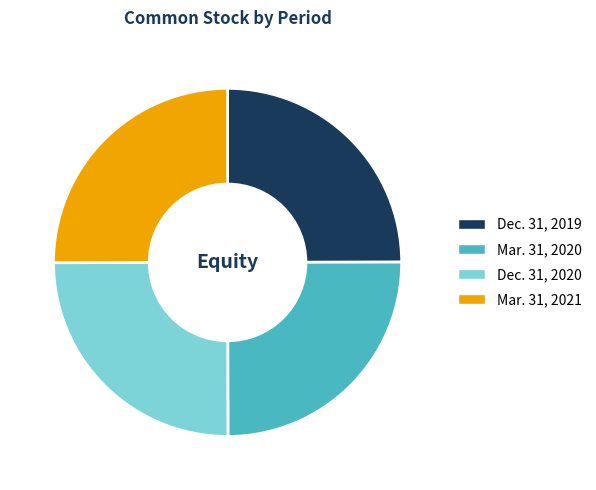

What is the ratio of the value at Mar. 31, 2020 to the value at Mar. 31, 2021?

1.0